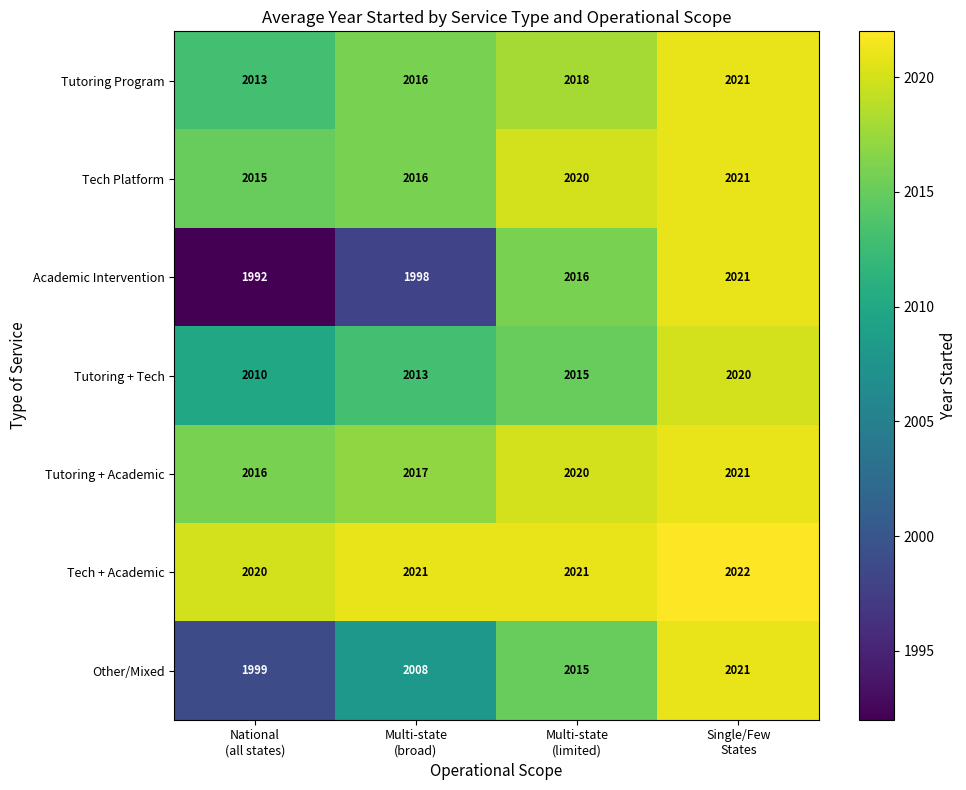

What is the difference between the maximum and minimum values in the Academic Intervention series?

29